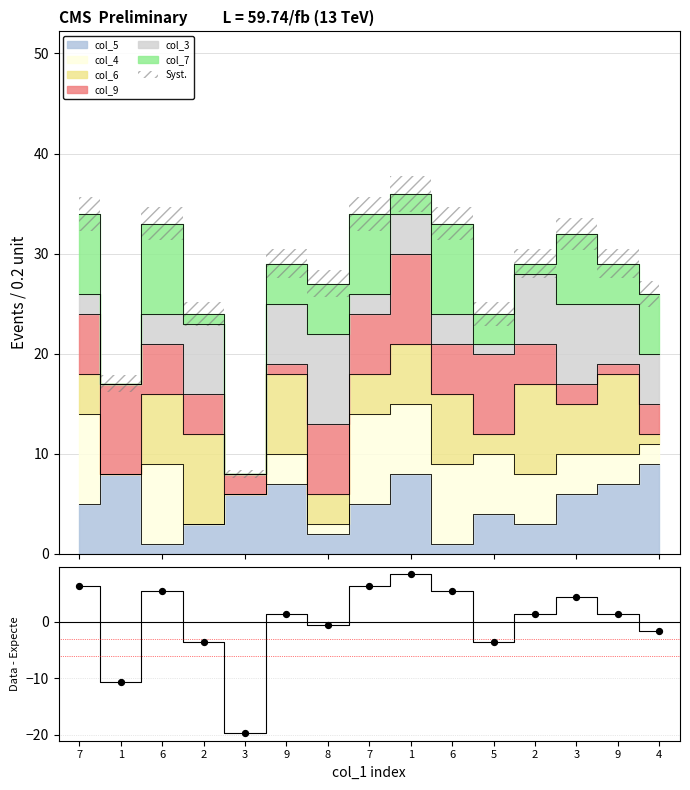

Approximately how many times larger is the value at 3 compared to 1?

0.5